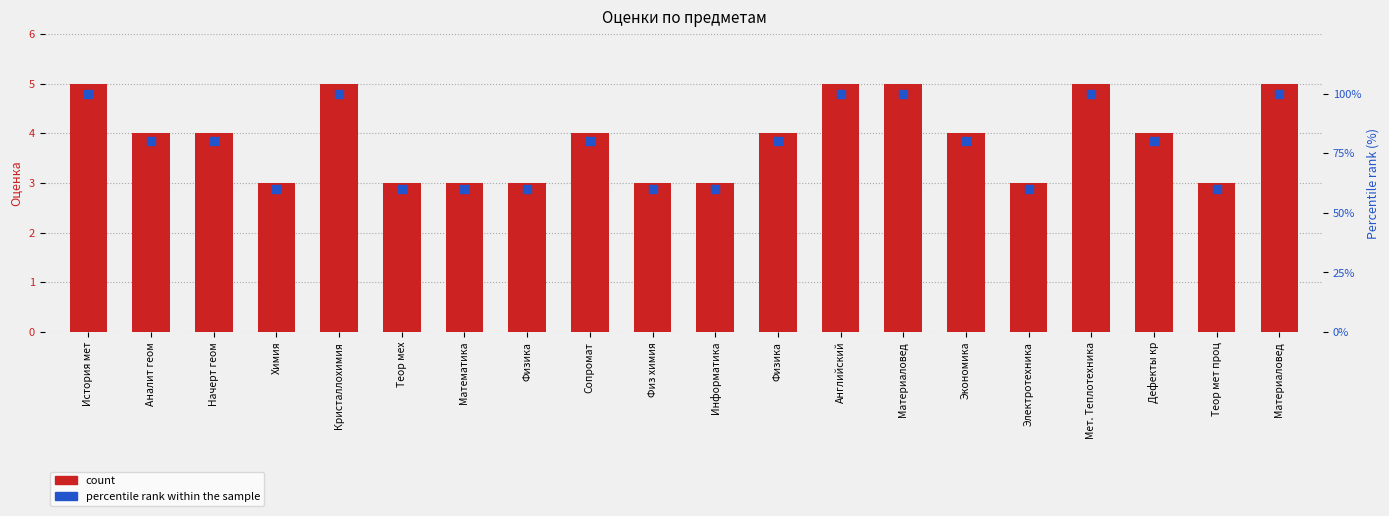

Which series has the widest spread of Y values?

percentile rank within the sample